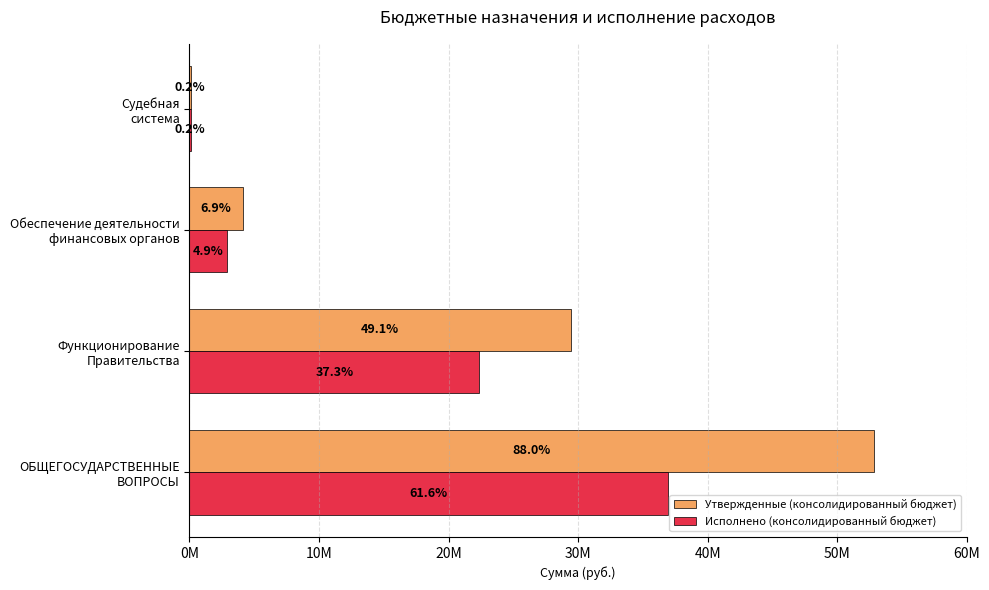

What is the average value of the Исполнено (консолидированный бюджет) series?

15591092.1